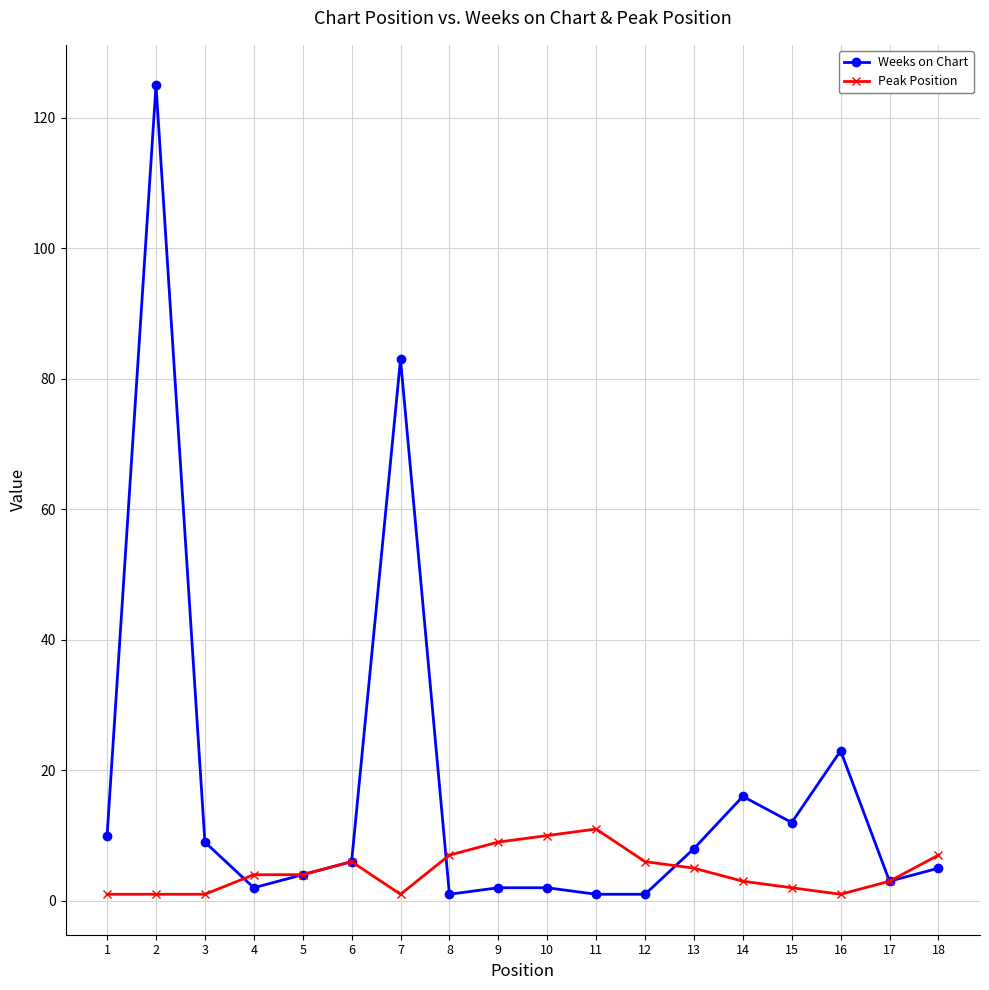

Is it true that Peak Position equals 4 at 4?

True